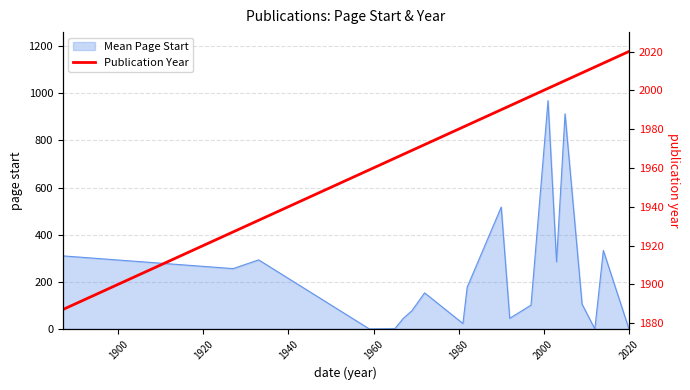

What is the highest value of the Mean Page Start series?

969